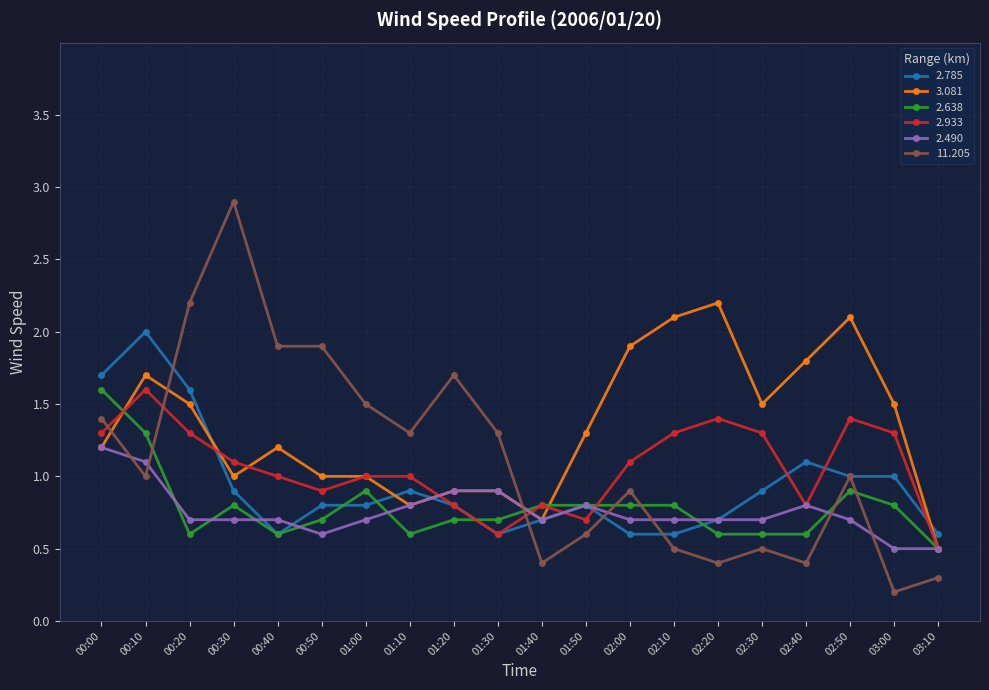

What position from the right is 02:10?

7